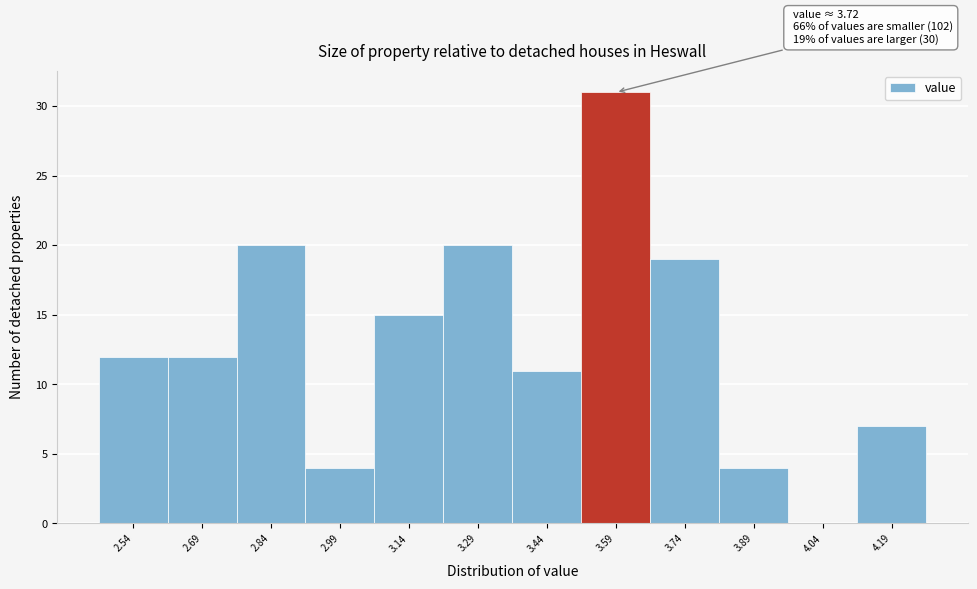

Reading left to right, list all the values displayed in this chart.

2.54=12	2.69=12	2.84=20	2.99=4	3.14=15	3.29=20	3.44=11	3.59=31	3.74=19	3.89=4	4.04=0	4.19=7